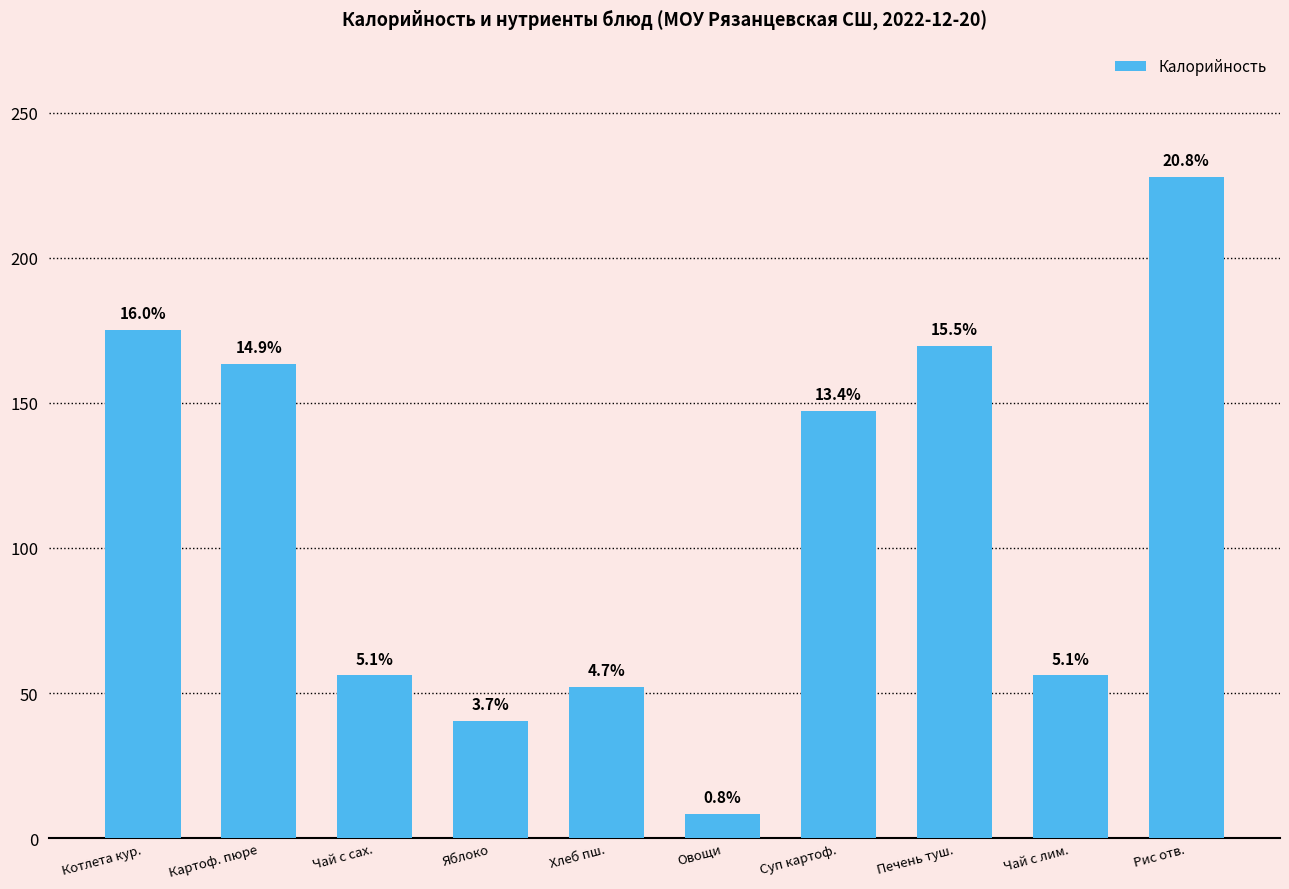

Does the chart contain stacked bars?

No